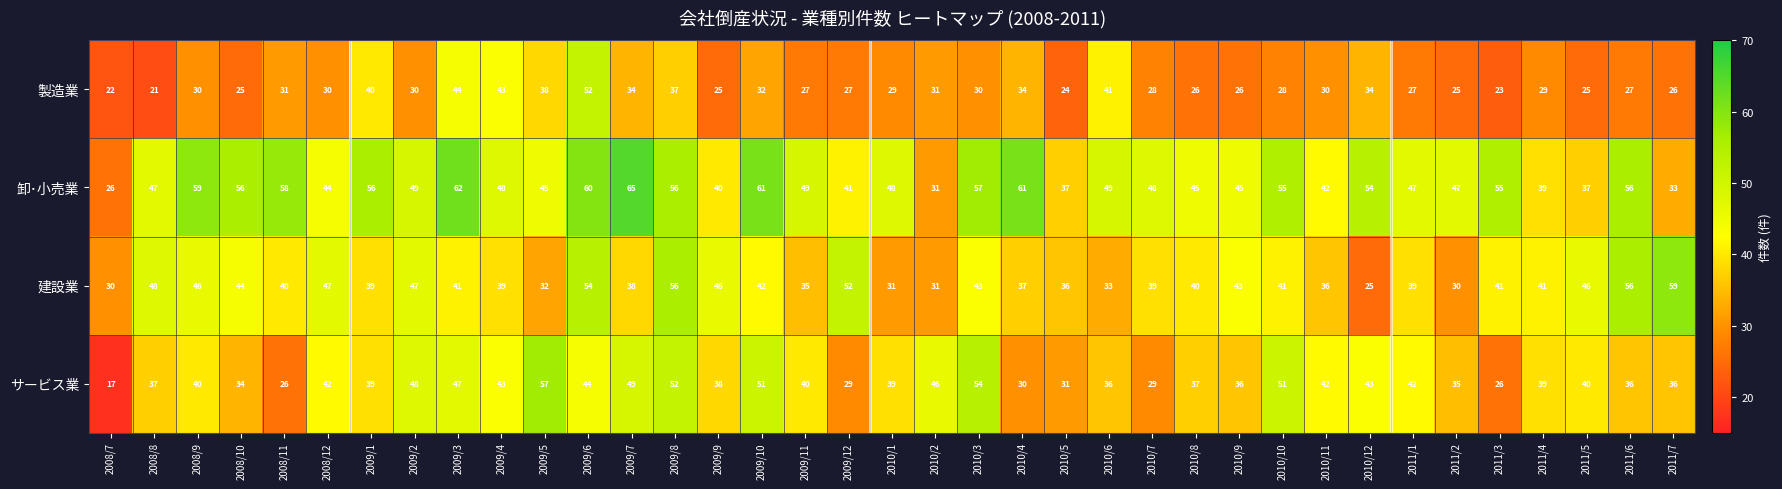

At 2011/1, list the series in order from largest to smallest.

卸･小売業, サービス業, 建設業, 製造業